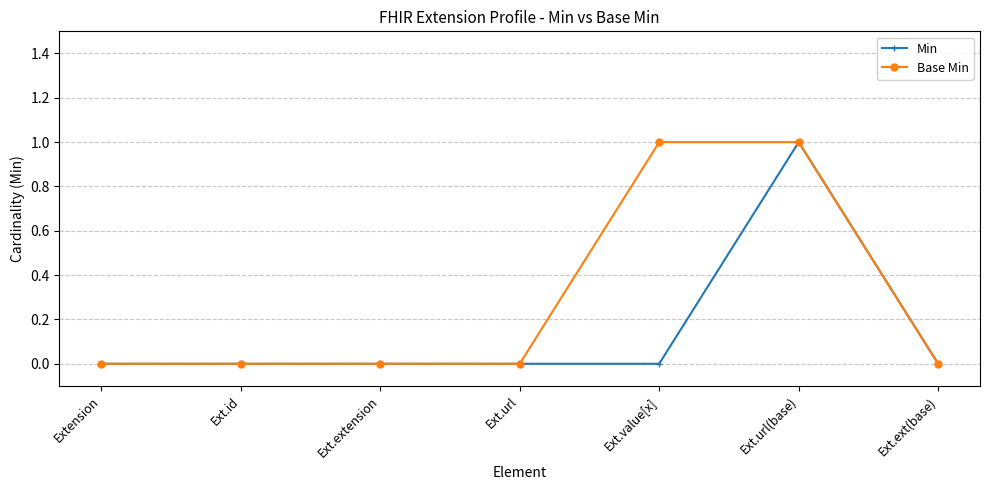

What is the value of the Base Min point at the 5th from the left?

1